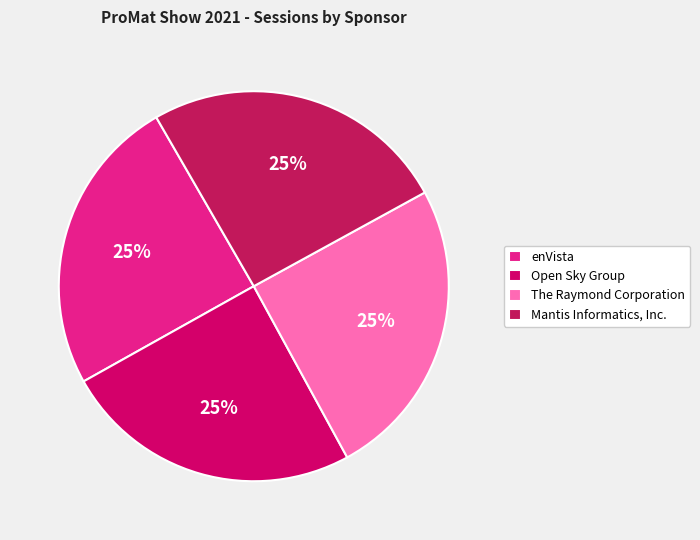

Does Mantis Informatics, Inc. represent more than half of the total?

No